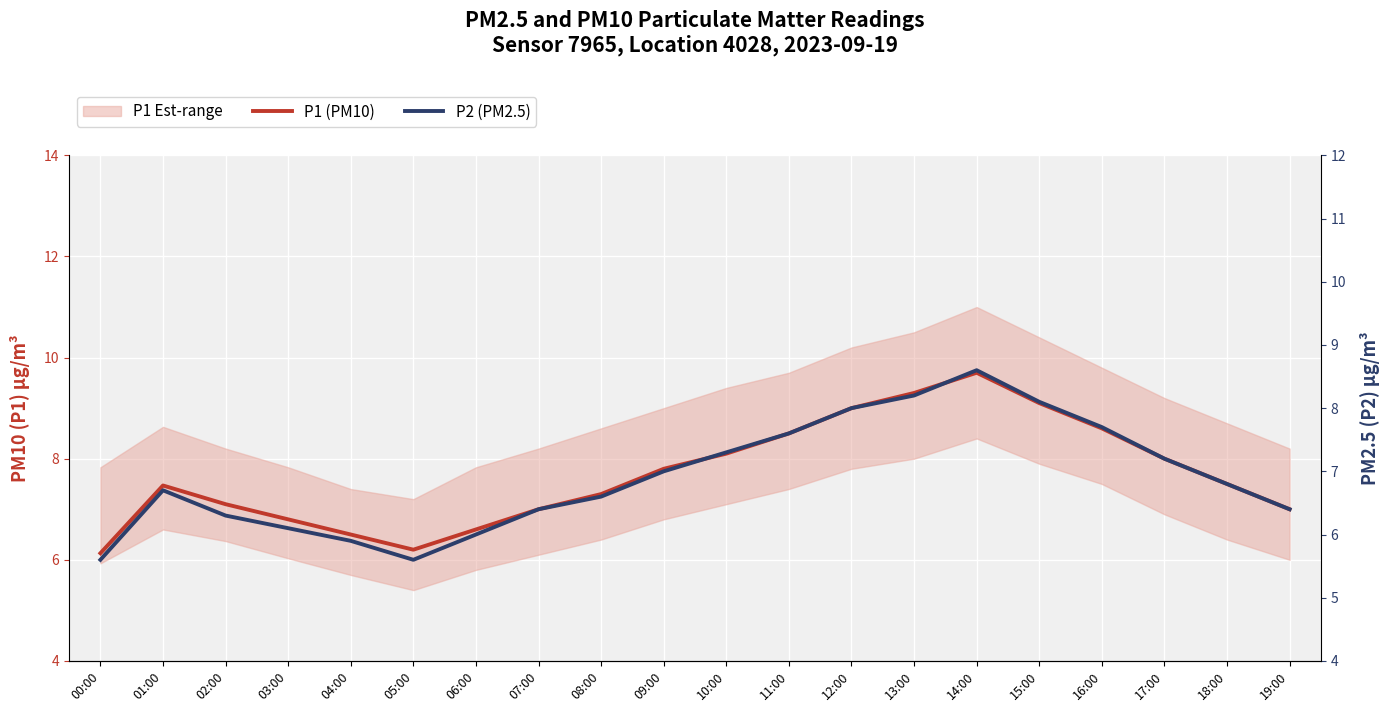

Which has a higher value, 08:00 or 15:00?

15:00